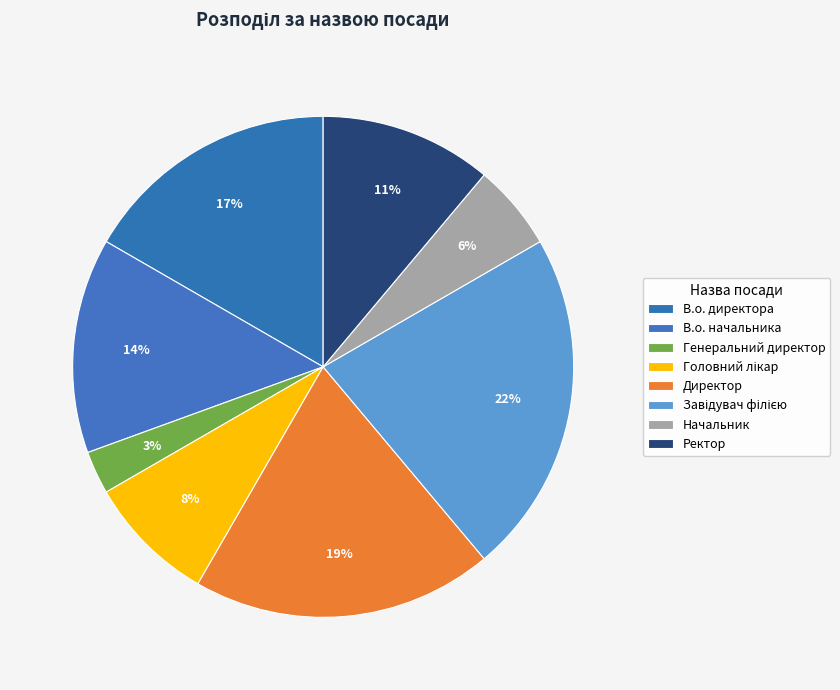

Count the number of slices in the pie.

8